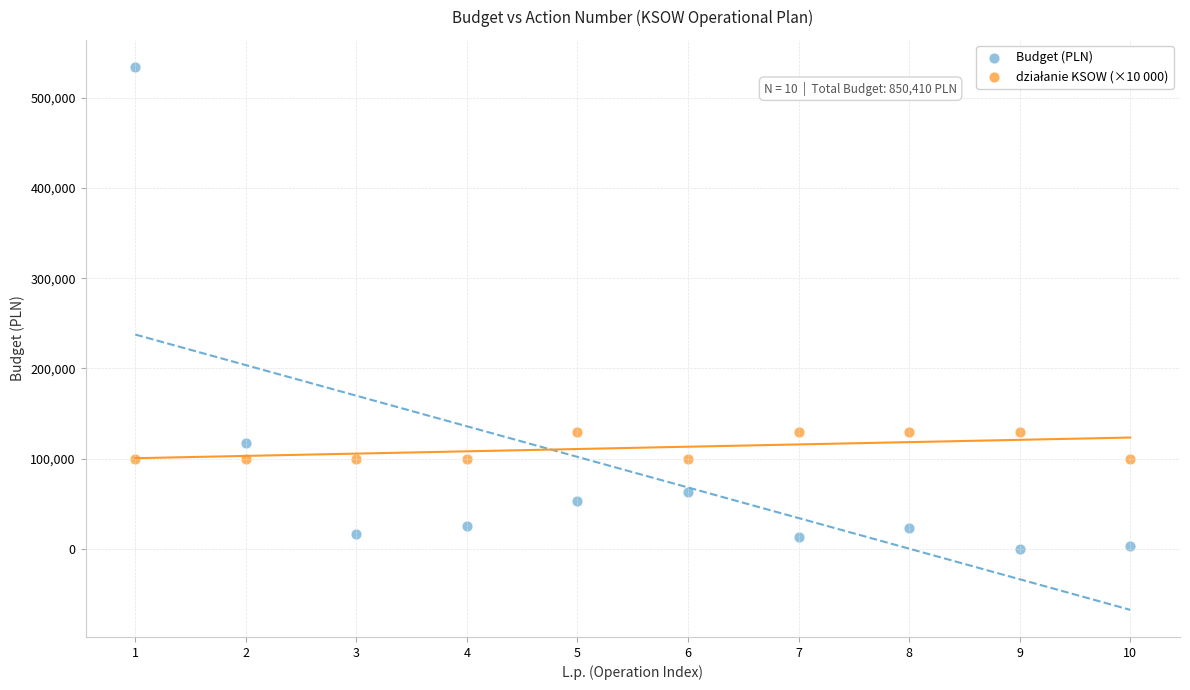

Which series contains the lowest Y value?

Budget (PLN)